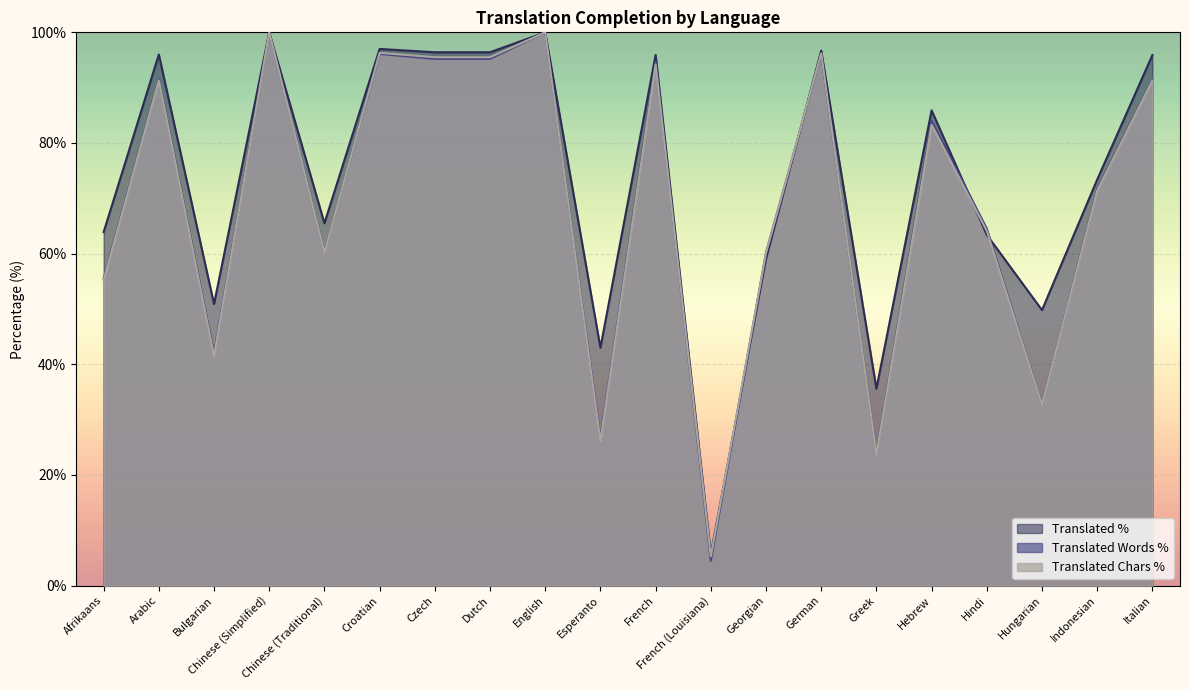

At which category does the chart reach its peak across all series?

Chinese (Simplified)